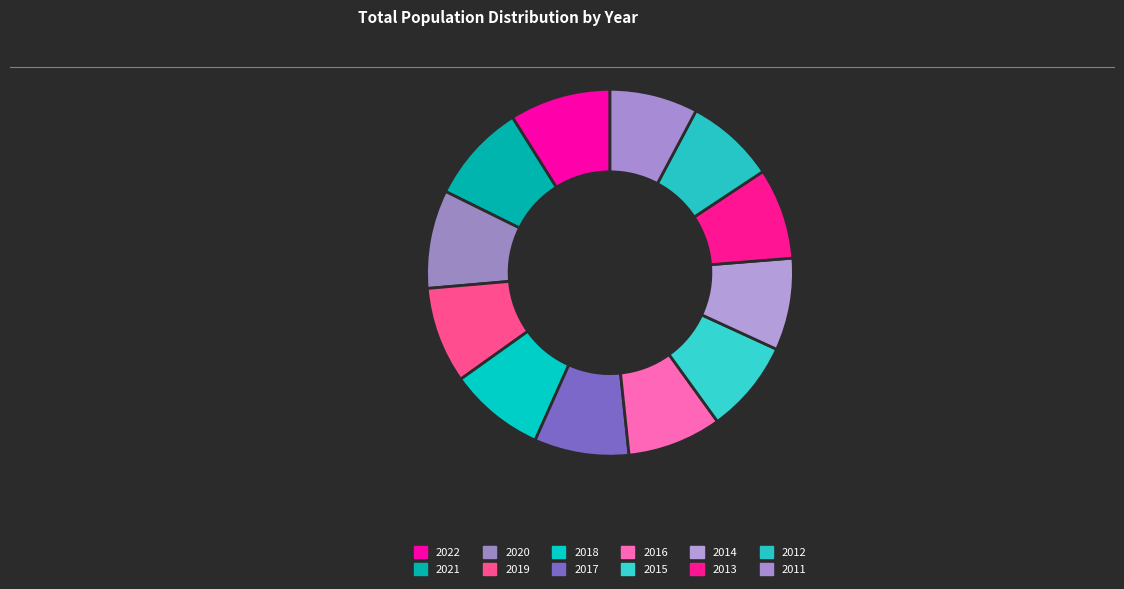

How many slices are in this pie chart?

12